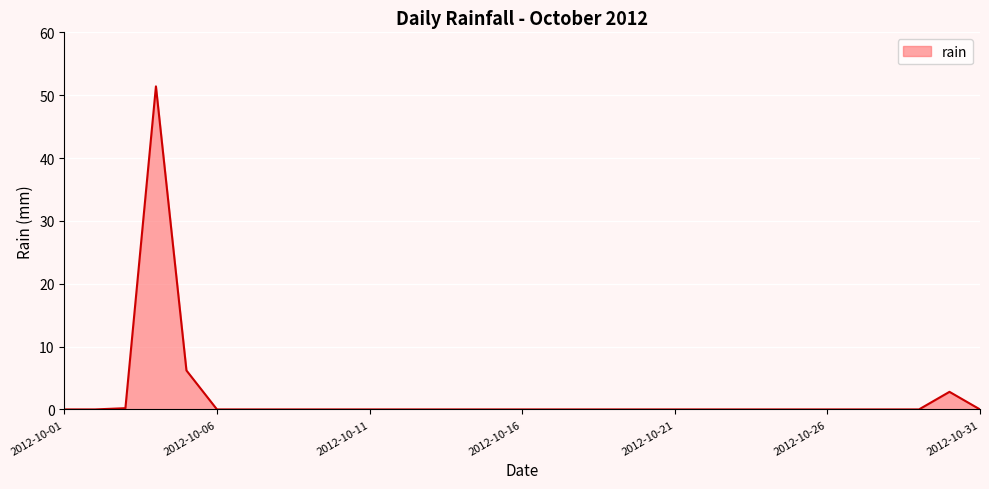

What is the difference between the maximum and minimum values?

51.4